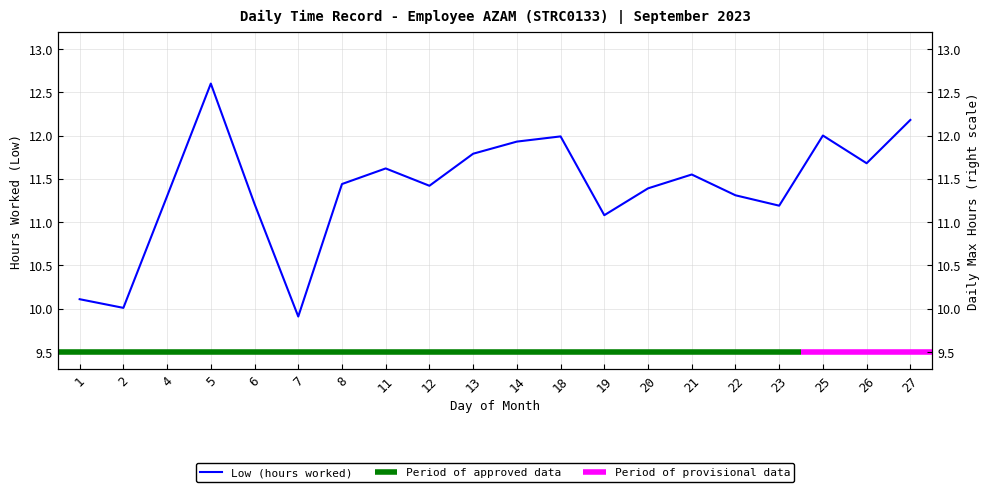

The chart shows a value of 10.1 at 1. True or false?

True